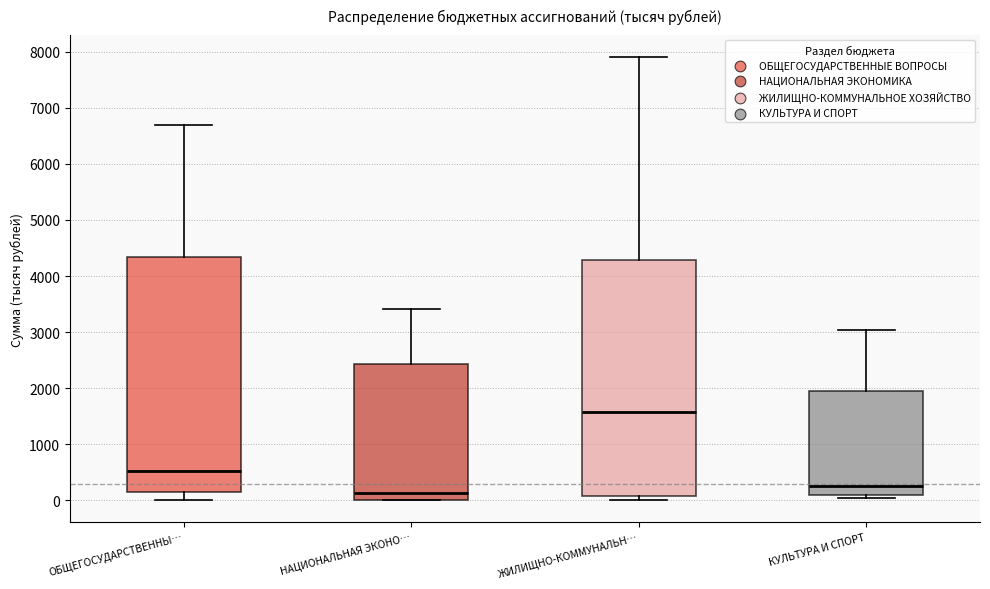

Reading left to right, read every box against the y-axis: the position of its median line, the range the box covers, and the ends of its whiskers. The values are not printed on the chart, so give them approximately, as read against the axis.

ОБЩЕГОСУДАРСТВЕННЫ…: median 500, box 100 to 4300, whiskers 0 to 6700
НАЦИОНАЛЬНАЯ ЭКОНО…: median 100, box 0 to 2400, whiskers 0 to 3400
ЖИЛИЩНО-КОММУНАЛЬН…: median 1600, box 100 to 4300, whiskers 0 to 7900
КУЛЬТУРА И СПОРТ: median 300, box 100 to 2000, whiskers 0 to 3000